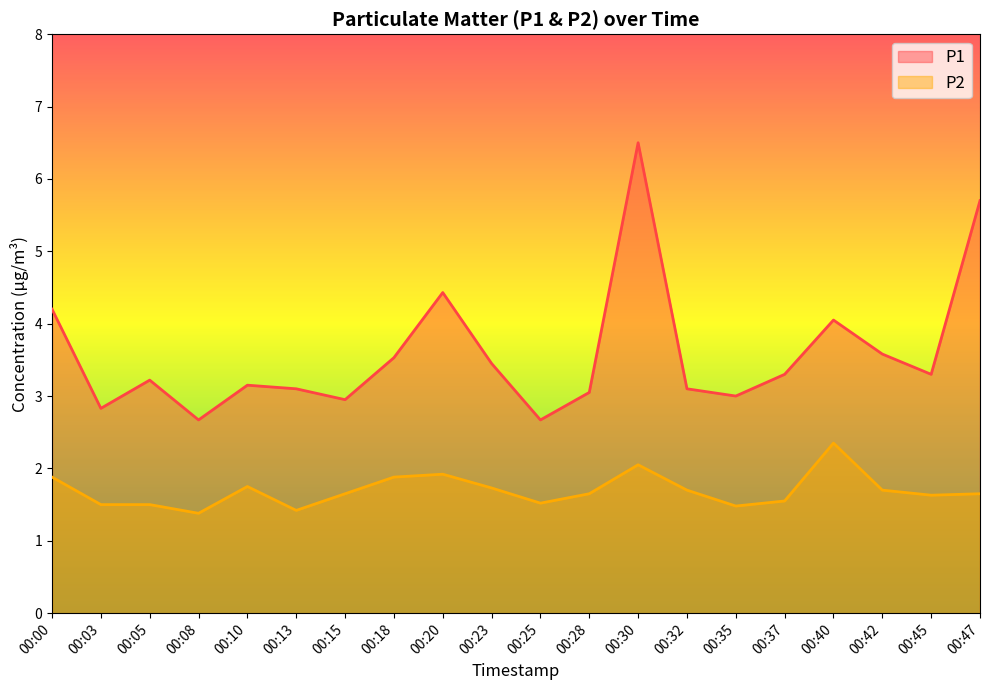

In P1, how many points are lower than both neighbors (excluding endpoints)?

6